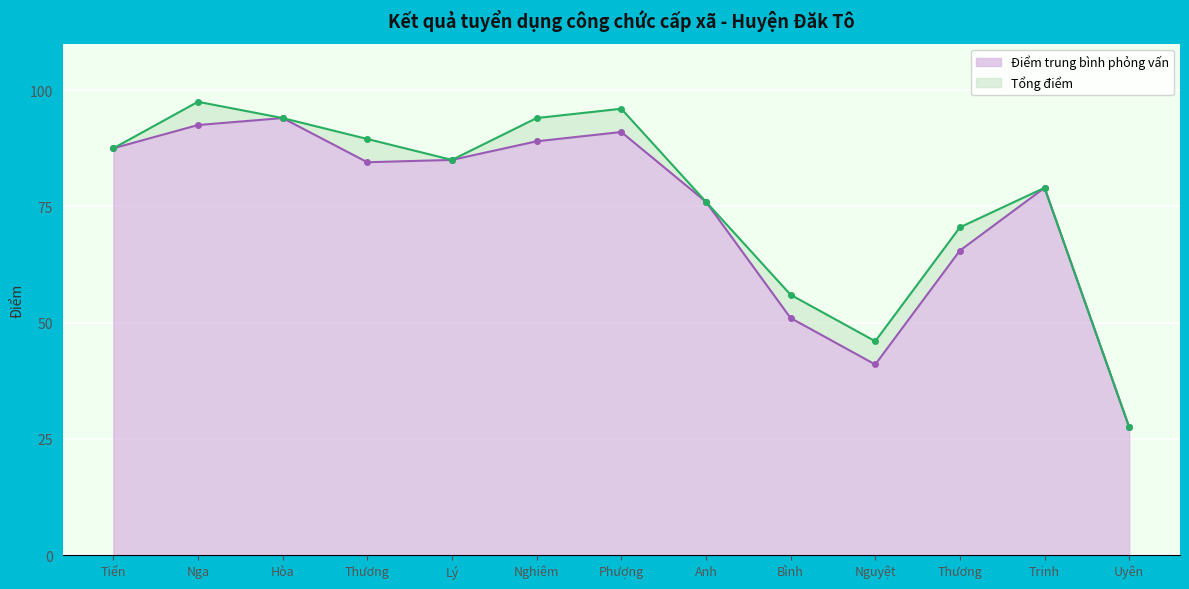

What is the label of the 9th point from the left?

Bình